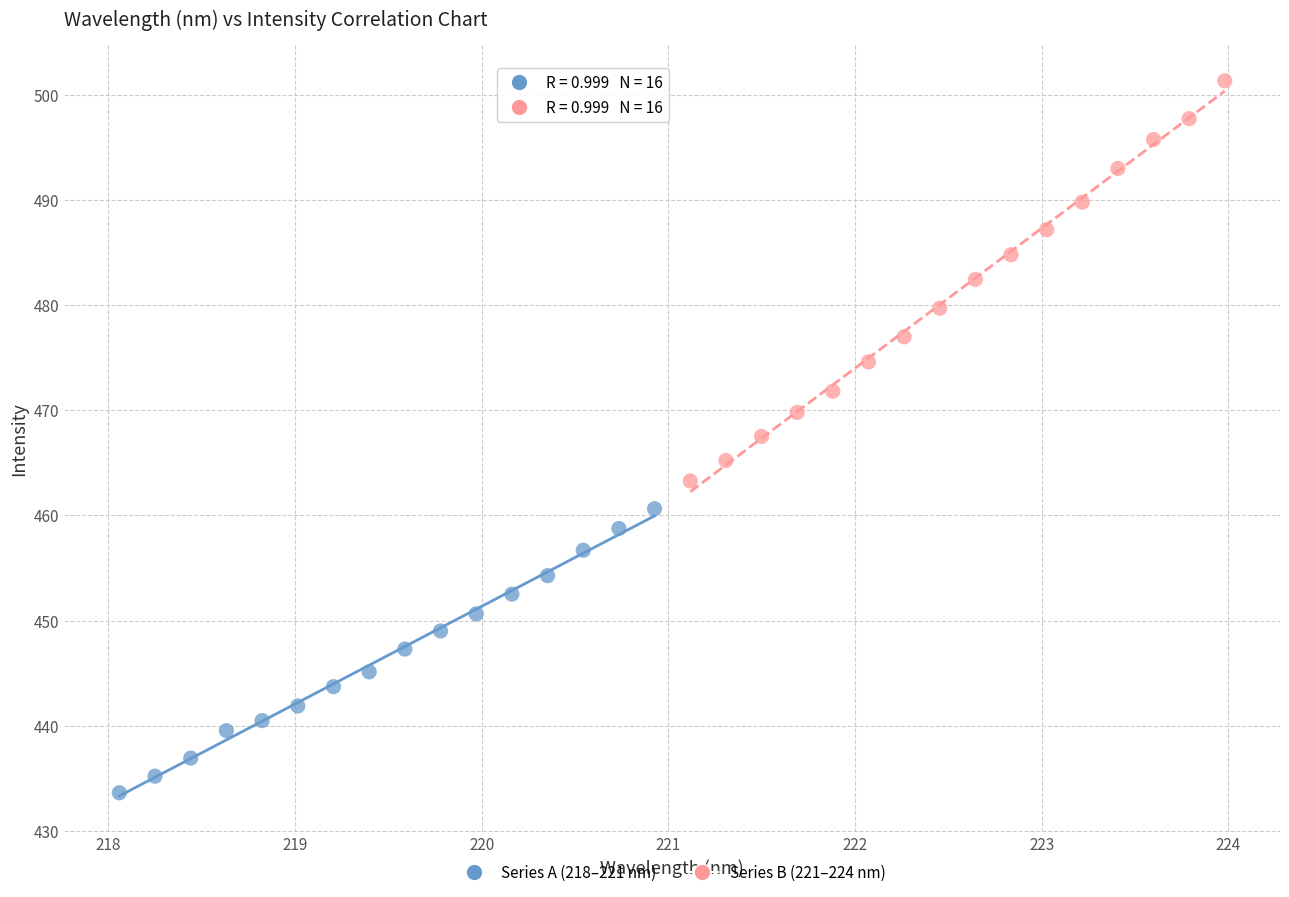

What are all the series names shown in the legend?

Series A (218–221 nm), Series B (221–224 nm)